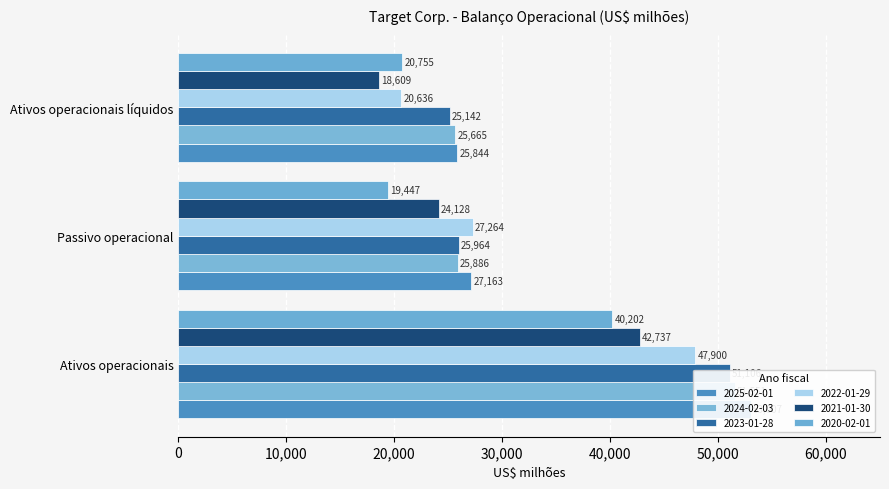

At how many categories does at least one series exceed 45072?

1